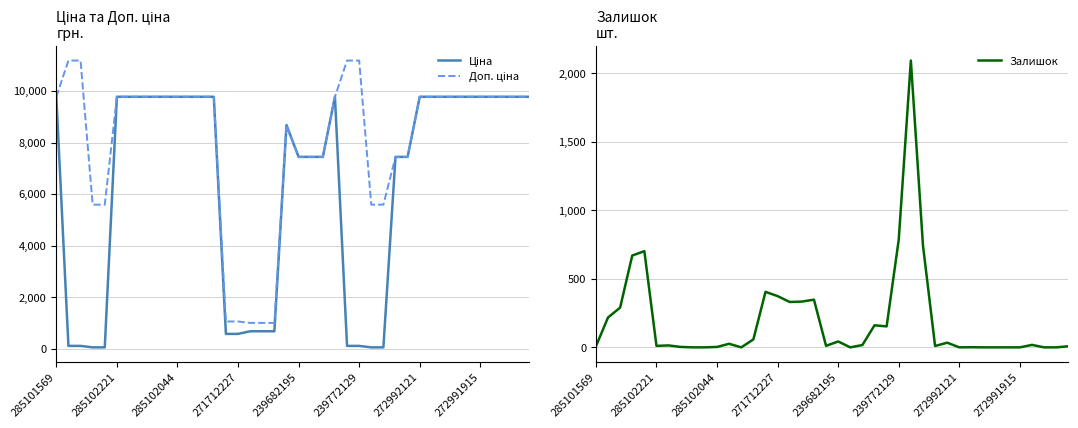

How many values in the Ціна series are below 9775?

19